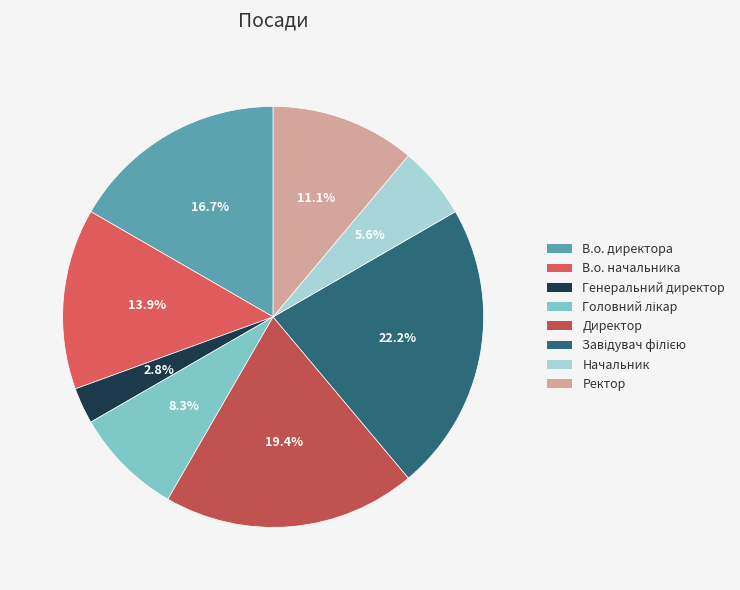

To the nearest percent, what percentage of the pie is Генеральний директор?

3%